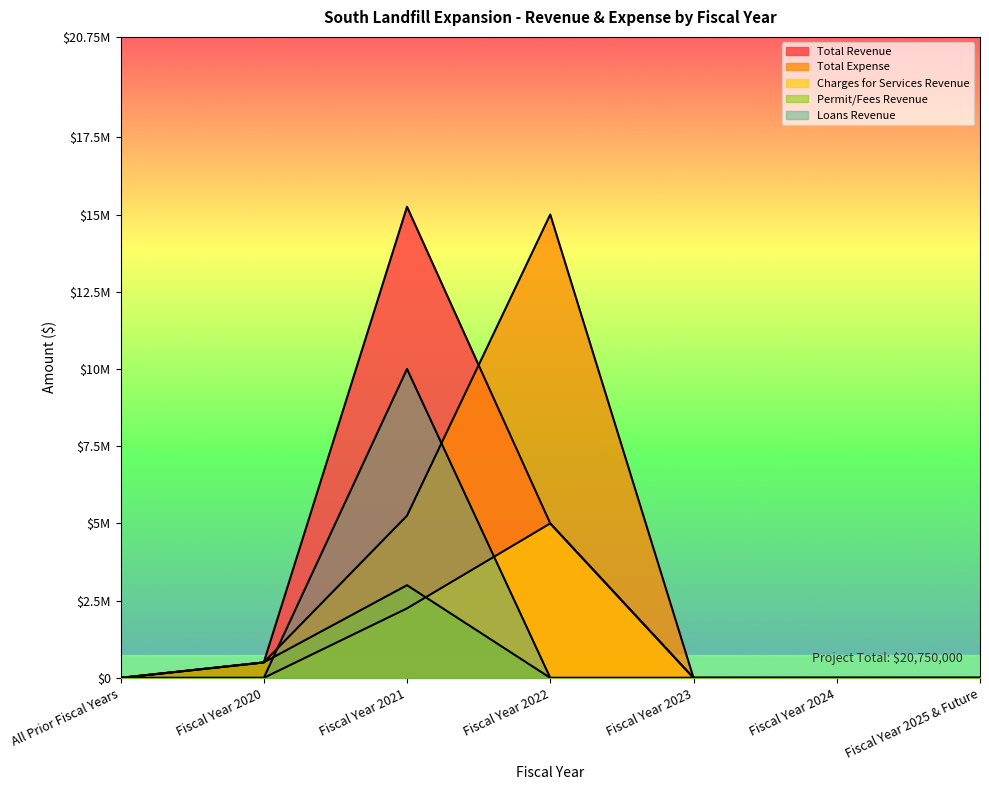

At which category does Permit/Fees Revenue reach its first local peak?

Fiscal Year 2021